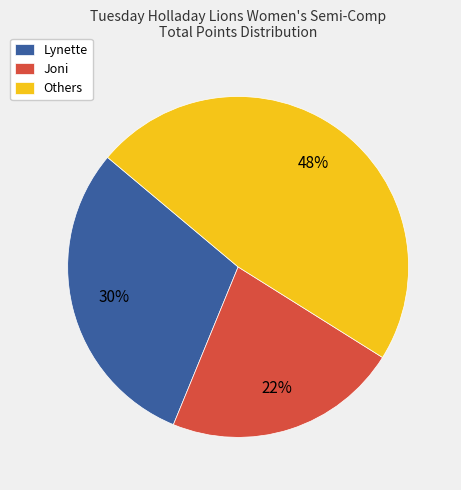

To the nearest percent, what is the difference between the largest and smallest slice percentages?

26%